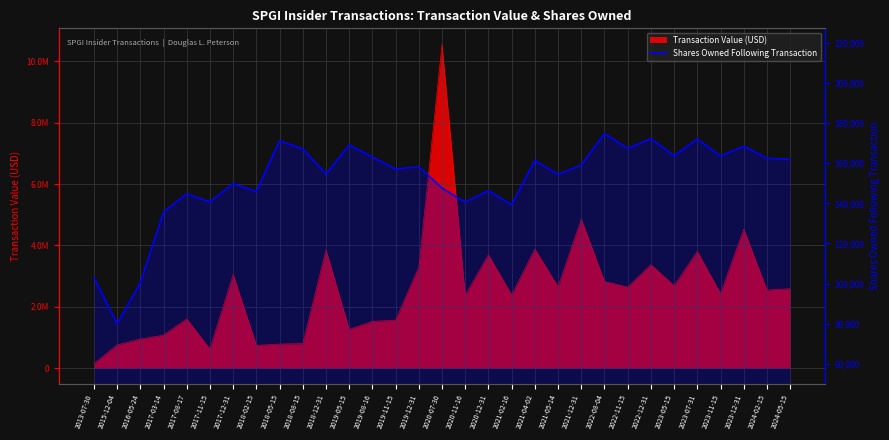

What is the smallest value displayed?

79970